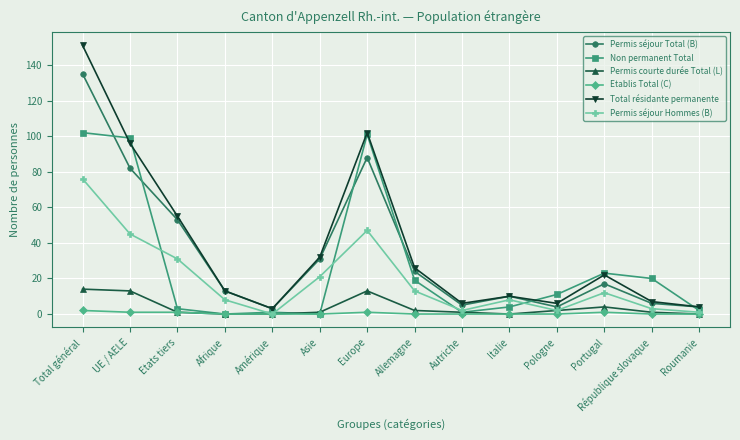

The Permis séjour Hommes (B) series shows 31 at Etats tiers. True or false?

True